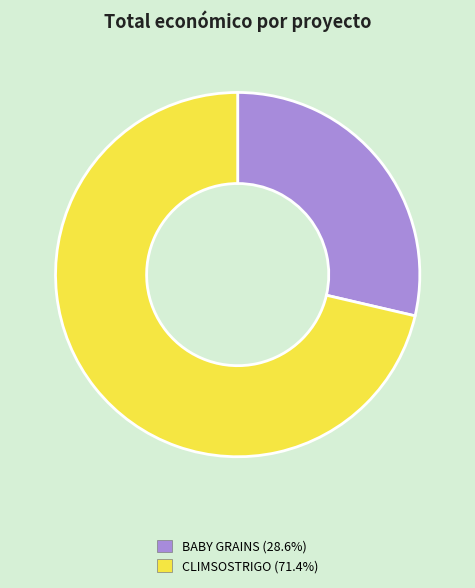

Which slice represents more than half of the pie?

CLIMSOSTRIGO